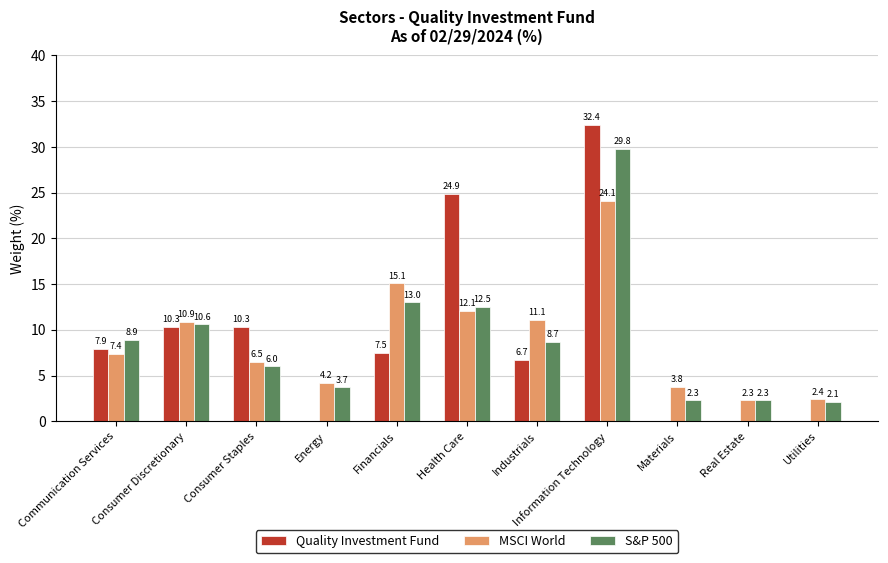

Is it true that MSCI World equals 1.8 at Consumer Staples?

False